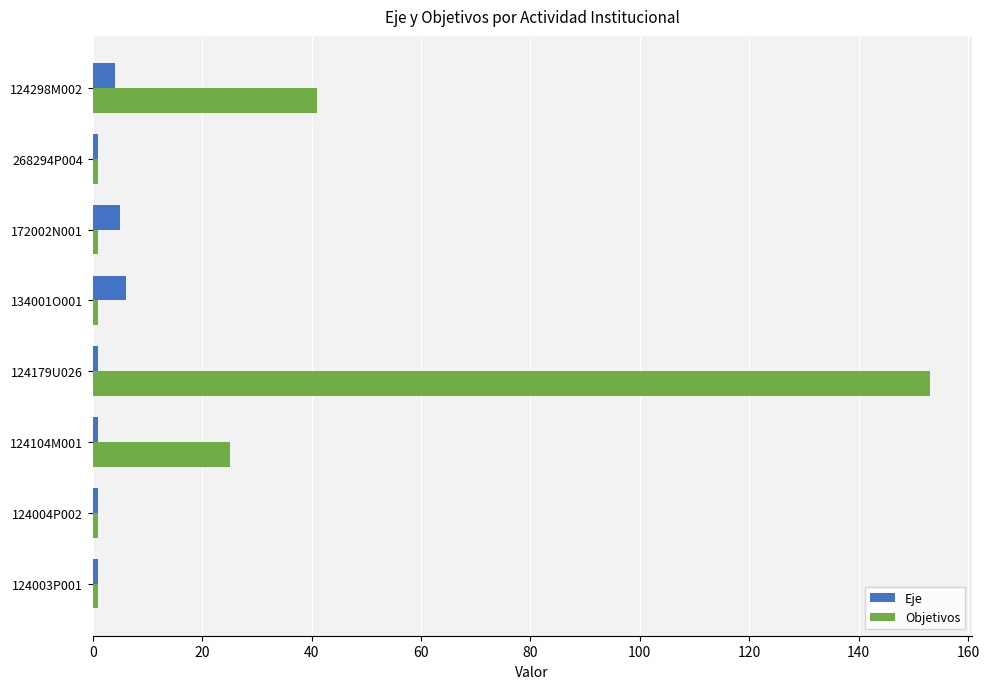

At which category is the sum across all series the highest?

124179U026